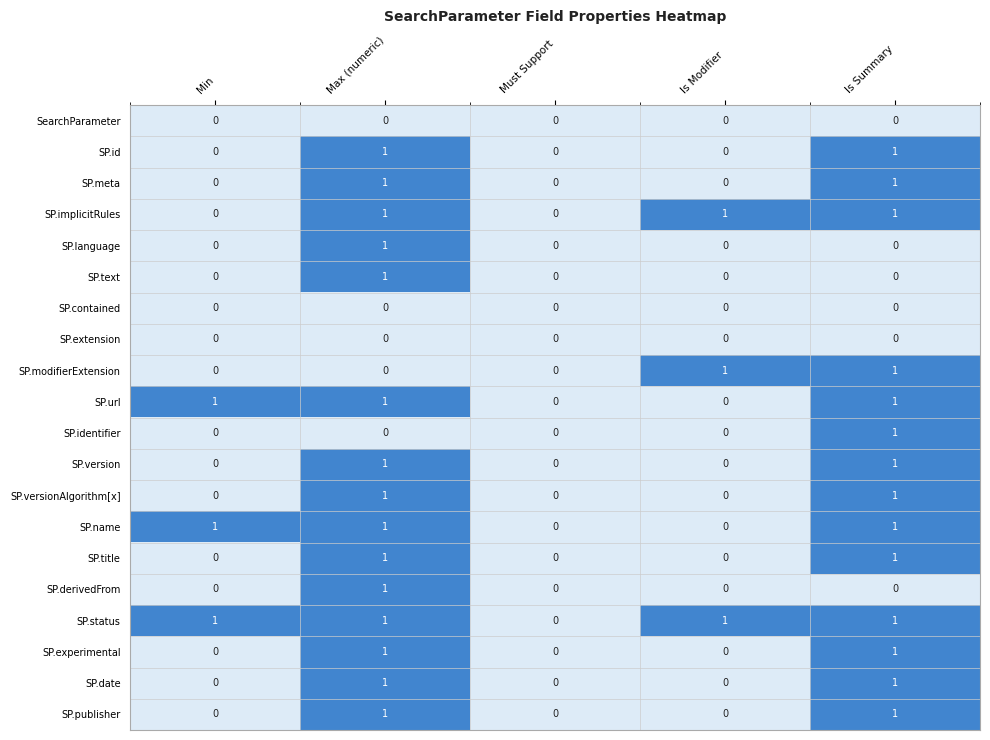

Which category has the highest value in the SP.text series?

Max (numeric)